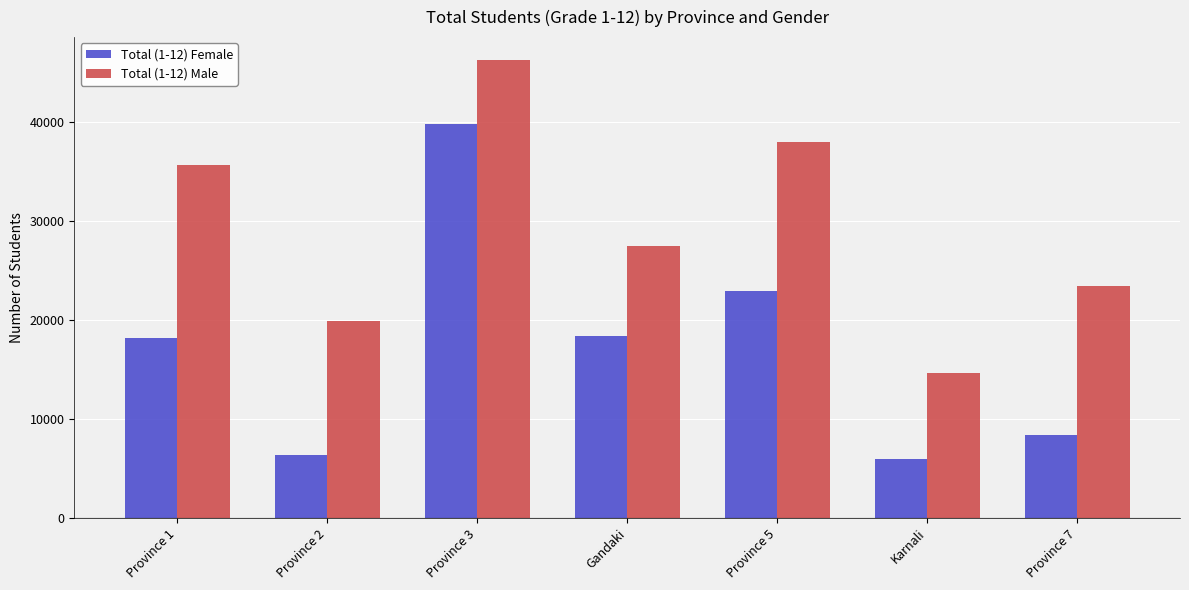

What is the value of the Total (1-12) Female bar at the 4th from the left?

18394